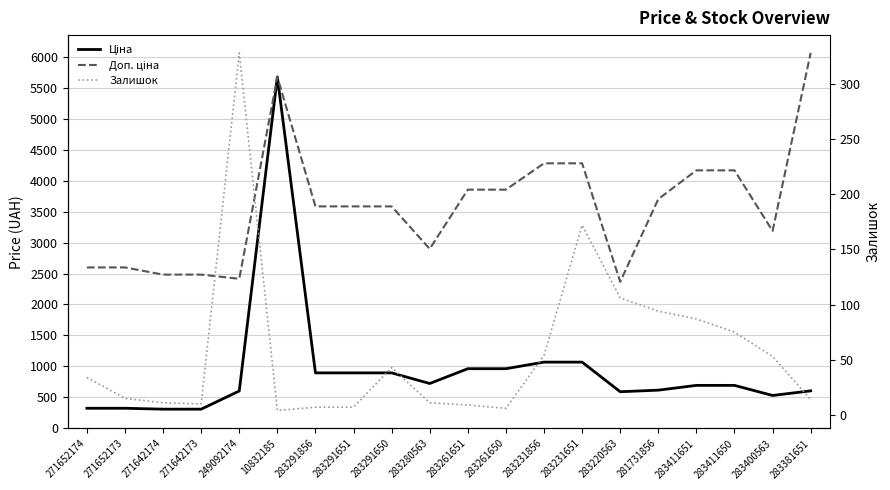

List the series in order of their peak value, highest first.

Доп. ціна, Ціна, Залишок